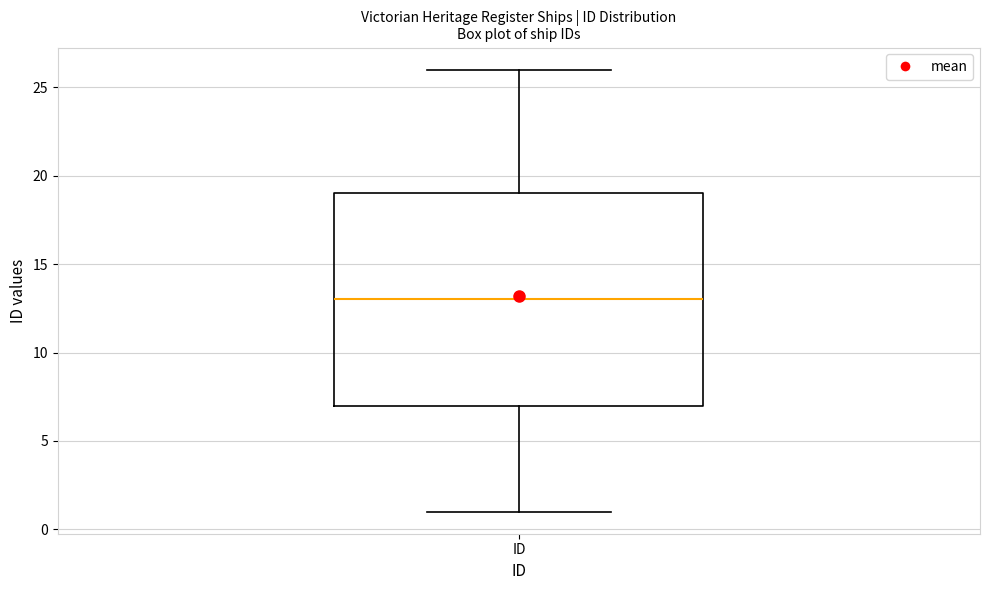

Read this box plot against the y-axis: the position of the median line, the range covered by the box, and the ends of both whiskers. The values are not printed on the chart, so give them approximately, as read against the axis.

median 13, box 7 to 19, whiskers 1 to 26